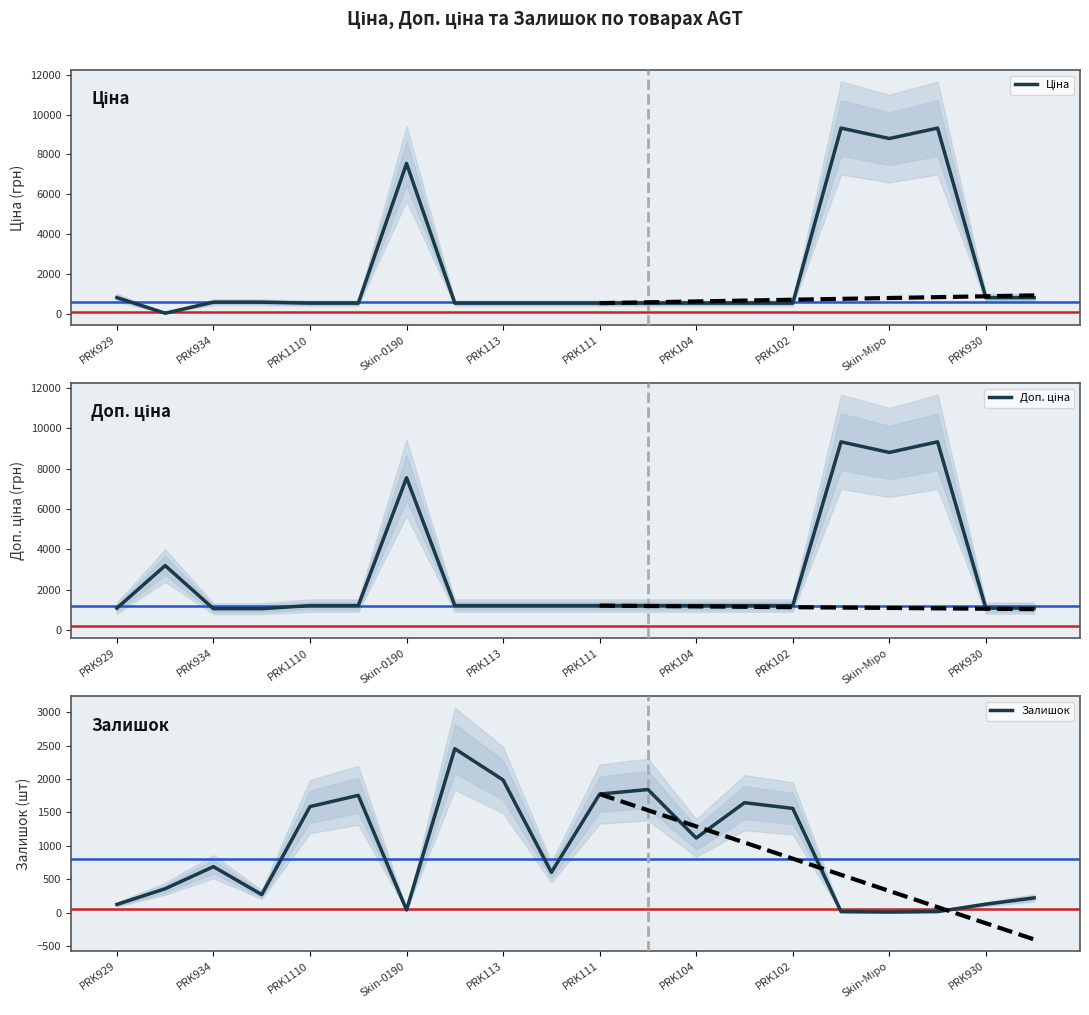

The value of Залишок at 13 is 1646.0. True or false?

True